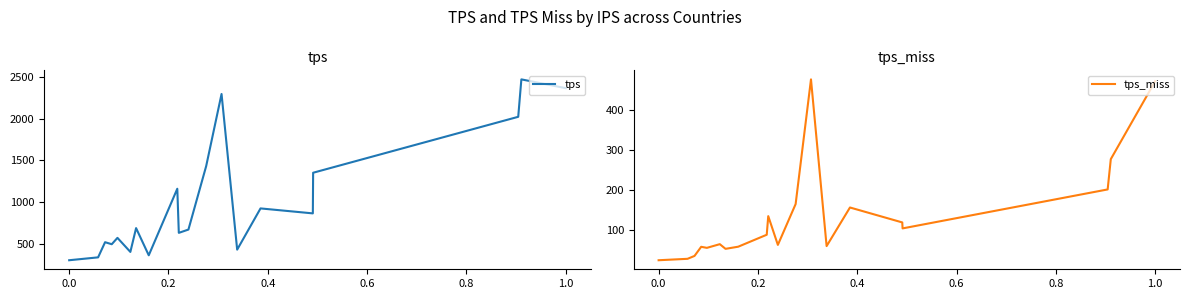

What is the maximum value for tps?

2470.8